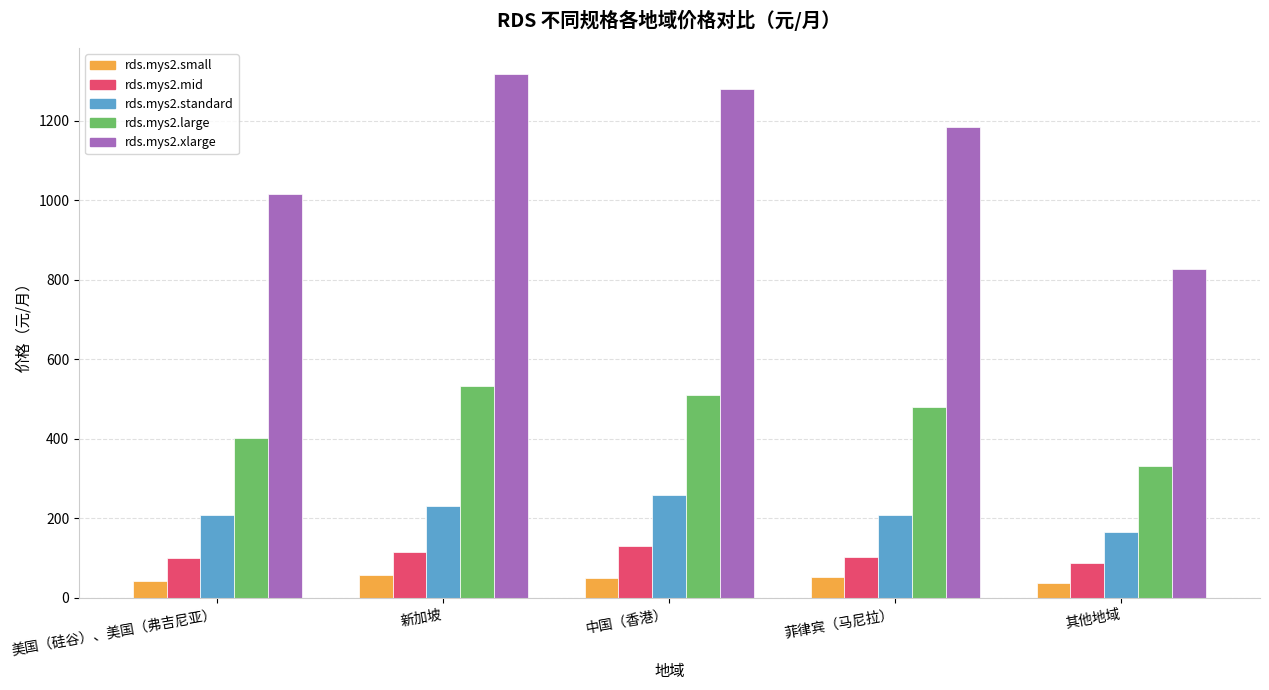

At which label does rds.mys2.mid reach its peak?

中国（香港）